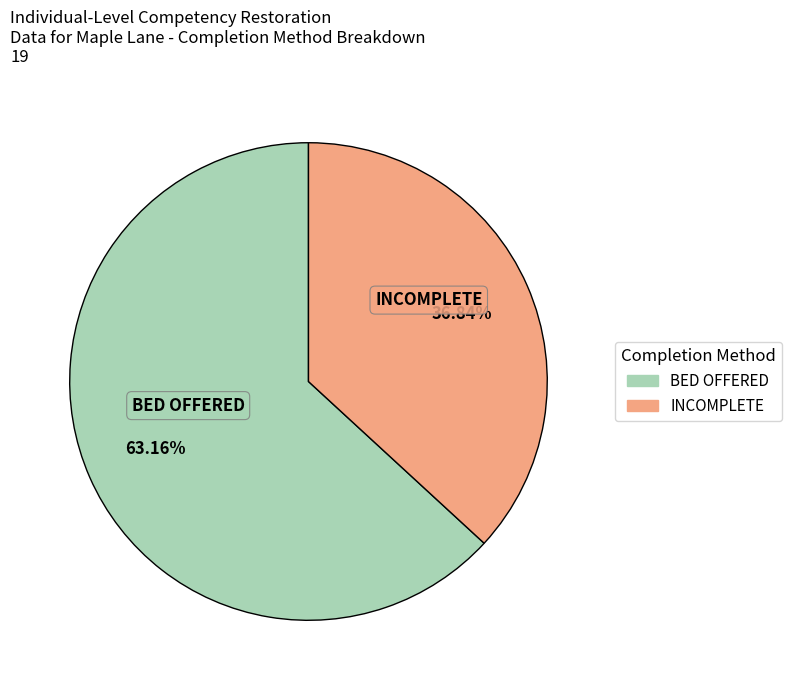

Which slice is the smallest?

INCOMPLETE